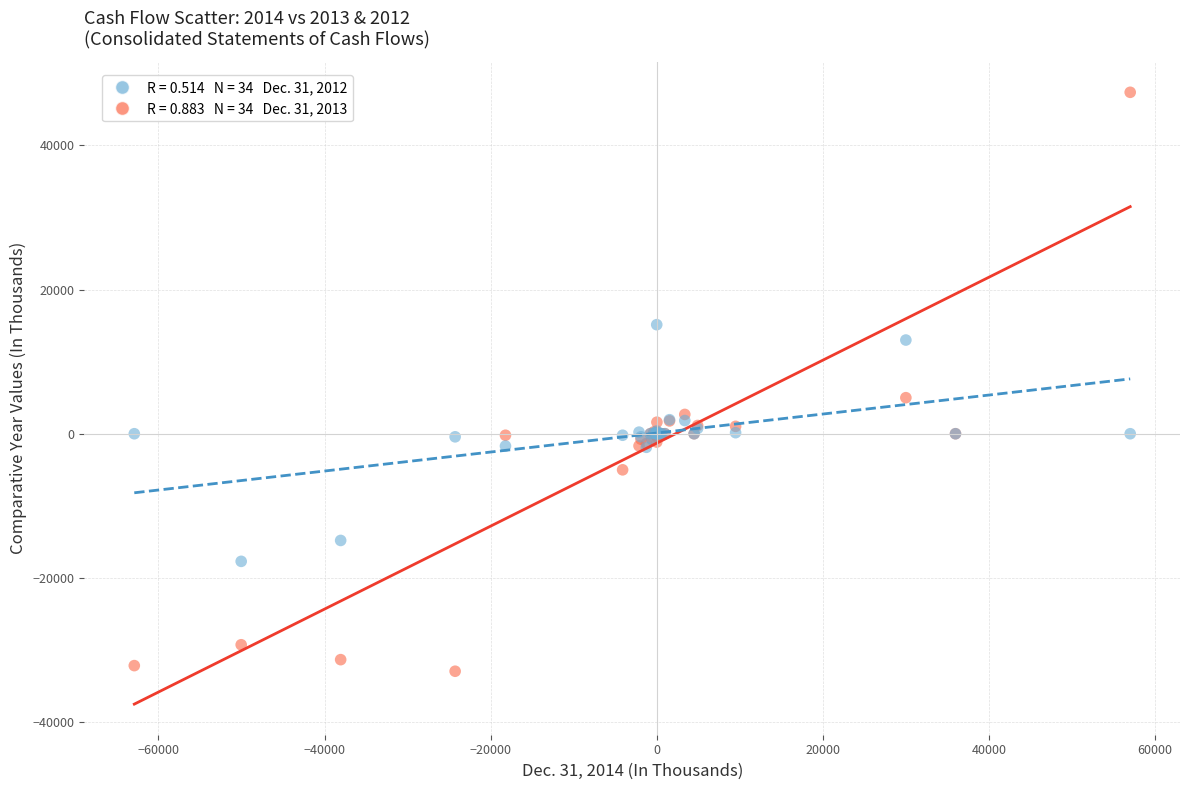

Across all series, what Y value is closest to 7209?

5000